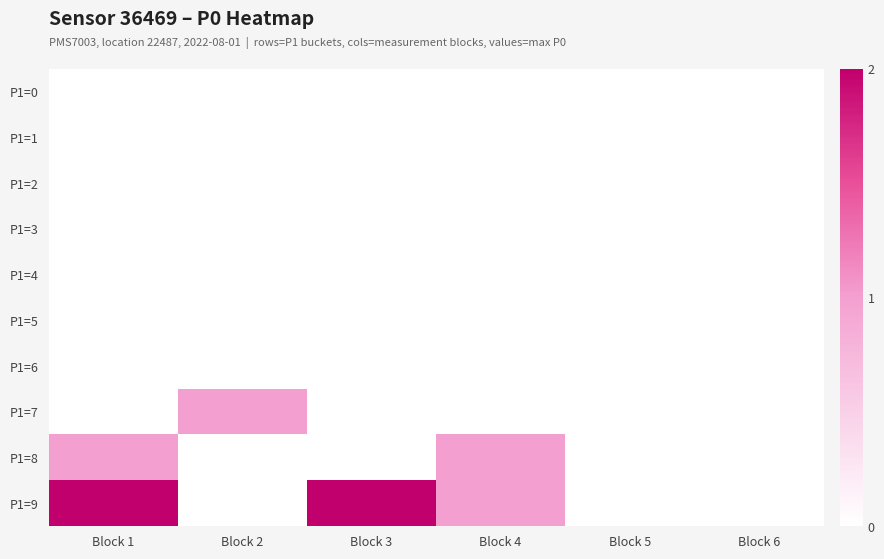

Which label corresponds to the smallest value in the chart?

Block 1